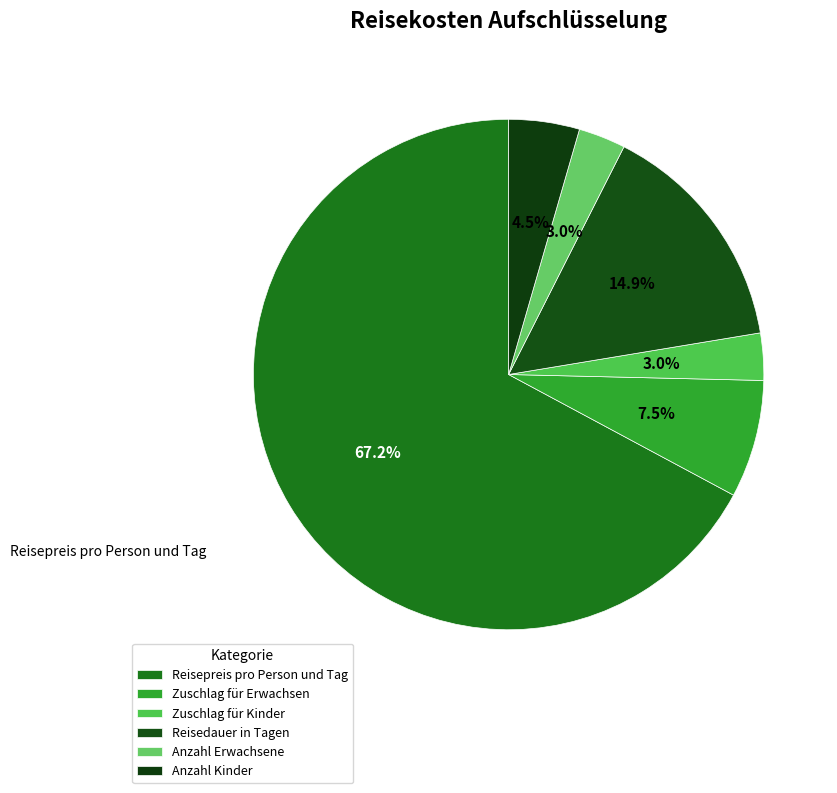

To the nearest percent, what is the average slice percentage?

17%